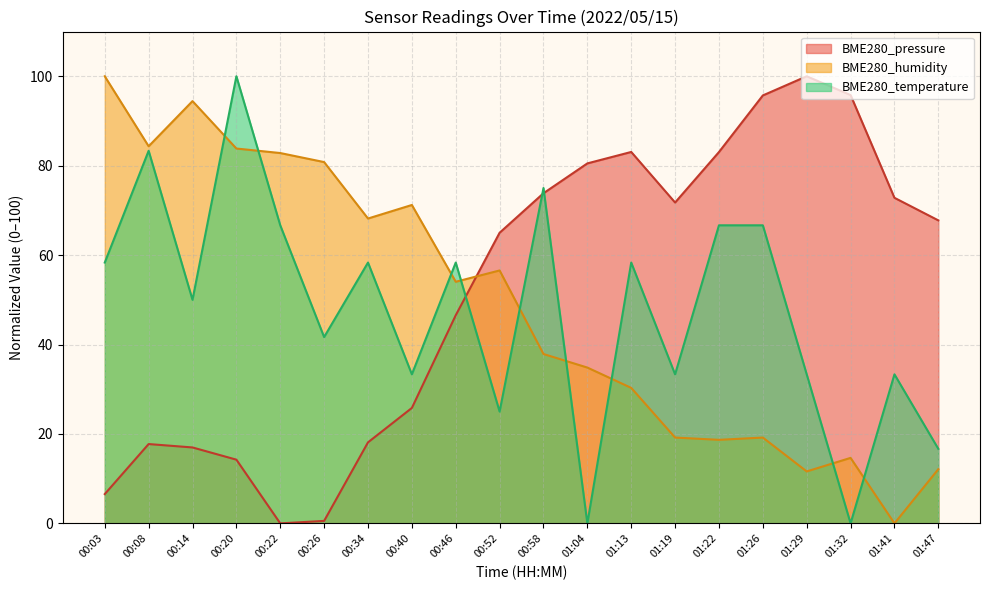

At which category does BME280_temperature reach its first local valley?

00:14